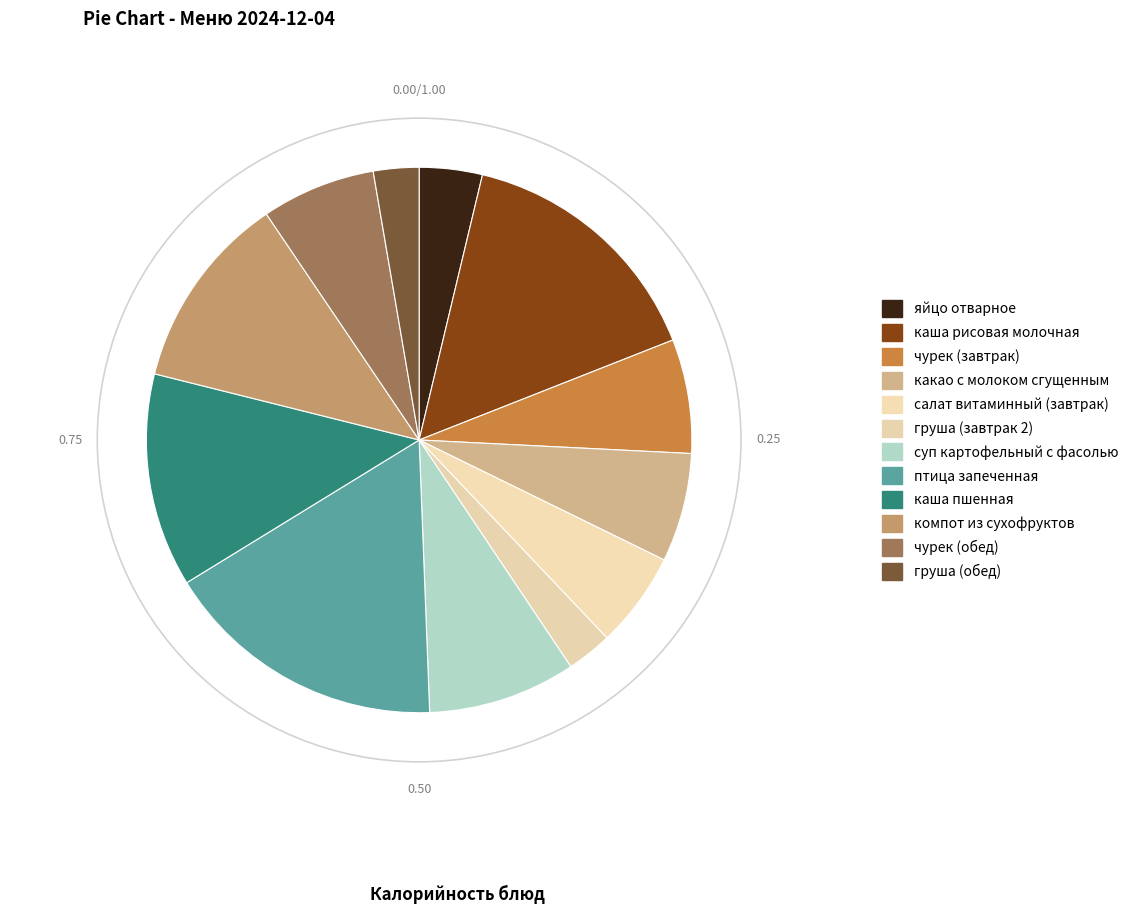

To the nearest percent, what portion does какао с молоком сгущенным represent?

6%